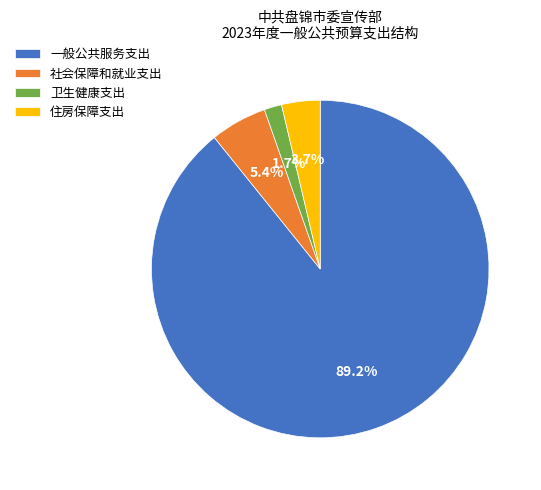

How many segments does this pie chart have?

4